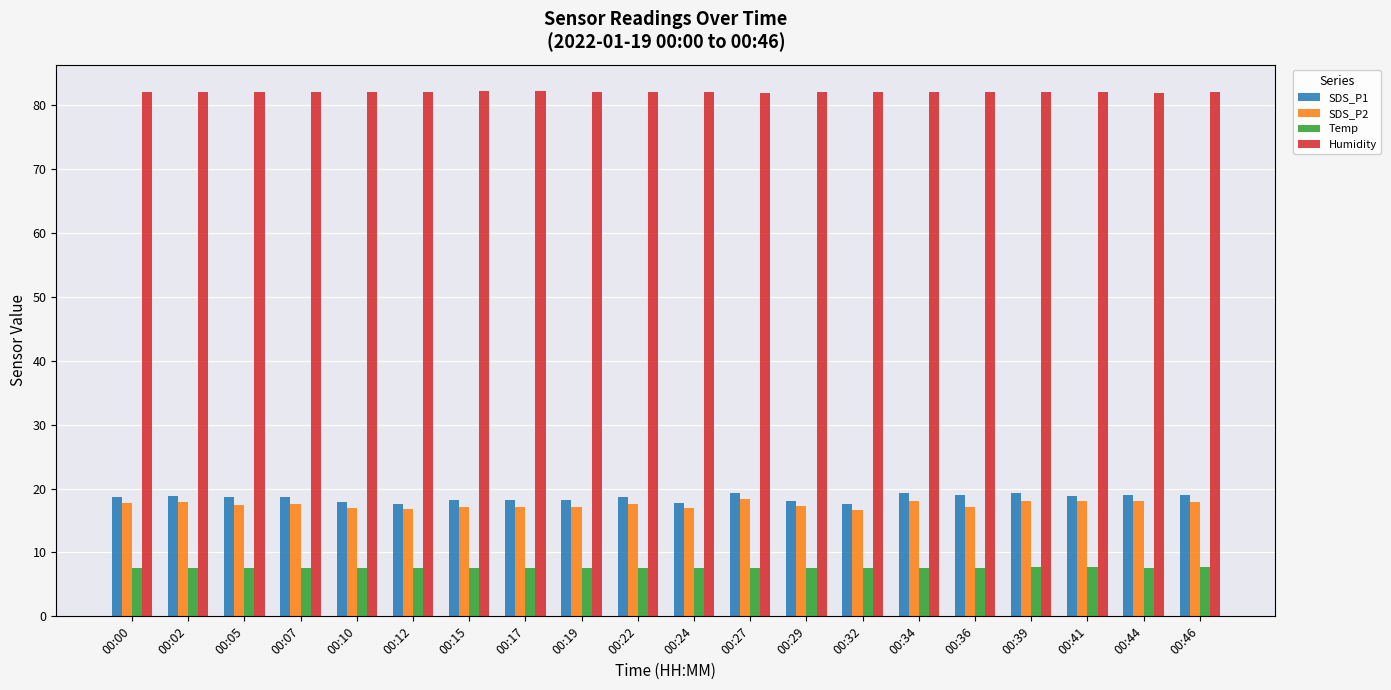

What is the minimum value for Temp?

7.5